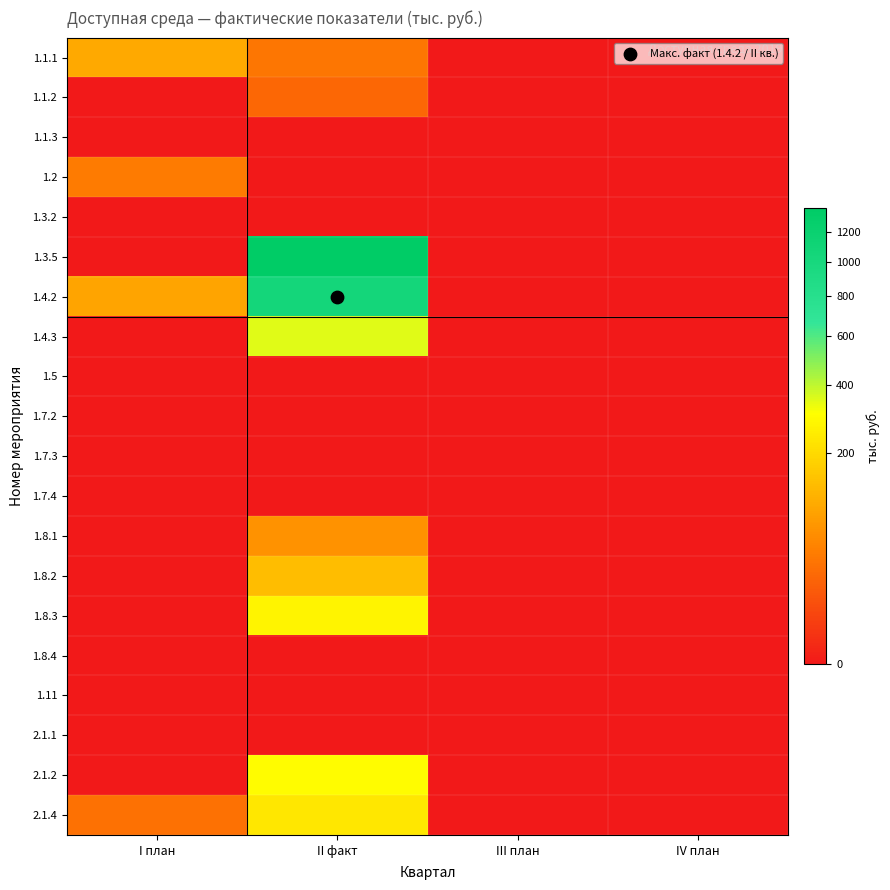

Reading right to left, transcribe all the data shown in this chart.

1.1.1: IV план=0.0	III план=0.0	II факт=33.7	I план=99.1
1.1.2: IV план=0.0	III план=0.0	II факт=22.7	I план=0.0
1.1.3: IV план=0.0	III план=0.0	II факт=0.0	I план=0.0
1.2: IV план=0.0	III план=0.0	II факт=0.0	I план=38.0
1.3.2: IV план=0.0	III план=0.0	II факт=0.0	I план=0.0
1.3.5: IV план=0.0	III план=0.0	II факт=1366.8	I план=0.0
1.4.2: IV план=0.0	III план=0.0	II факт=1052.7	I план=91.8
1.4.3: IV план=0.0	III план=0.0	II факт=350.0	I план=0.0
1.5: IV план=0.0	III план=0.0	II факт=0.0	I план=0.0
1.7.2: IV план=0.0	III план=0.0	II факт=0.0	I план=0.0
1.7.3: IV план=0.0	III план=0.0	II факт=0.0	I план=0.0
1.7.4: IV план=0.0	III план=0.0	II факт=0.0	I план=0.0
1.8.1: IV план=0.0	III план=0.0	II факт=64.7	I план=0.0
1.8.2: IV план=0.0	III план=0.0	II факт=136.2	I план=0.0
1.8.3: IV план=0.0	III план=0.0	II факт=275.0	I план=0.0
1.8.4: IV план=0.0	III план=0.0	II факт=0.0	I план=0.0
1.11: IV план=0.0	III план=0.0	II факт=0.0	I план=0.0
2.1.1: IV план=0.0	III план=0.0	II факт=0.0	I план=0.0
2.1.2: IV план=0.0	III план=0.0	II факт=300.0	I план=0.0
2.1.4: IV план=0.0	III план=0.0	II факт=236.6	I план=29.8